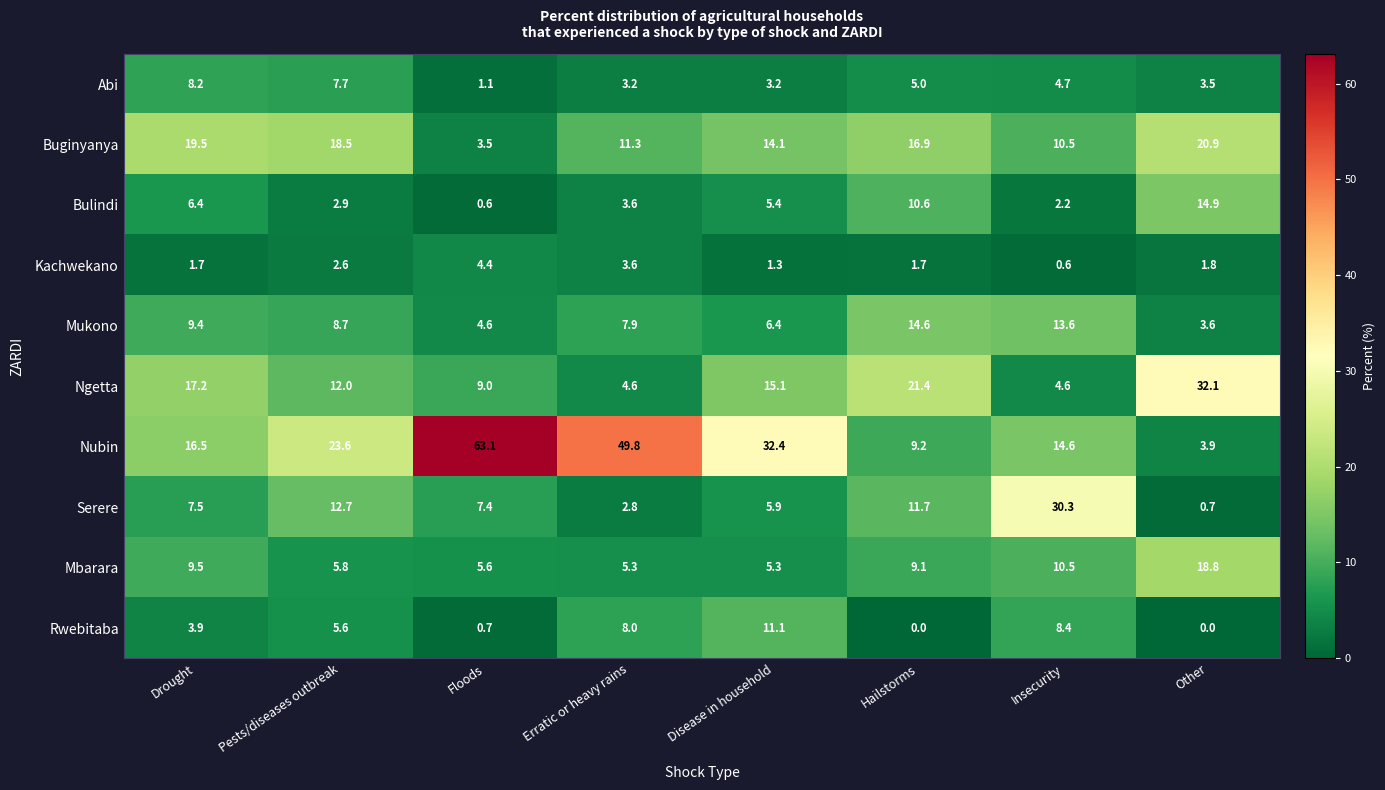

What is the difference between the highest and lowest values at Hailstorms?

21.4